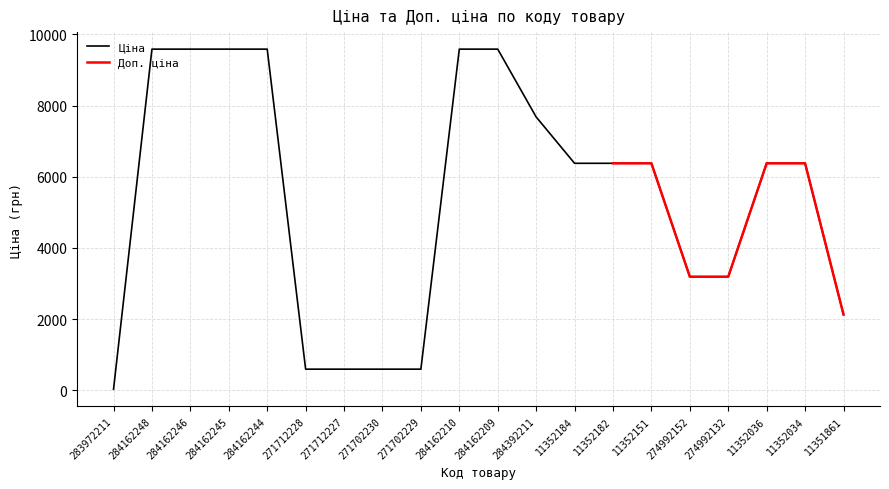

What is the difference between the values at 283972211 and 274992132?

3160.9